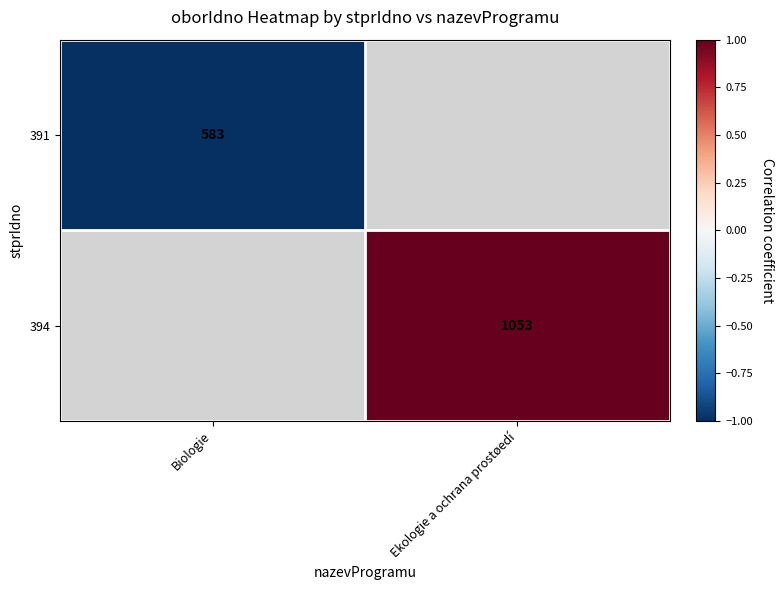

The value of 391 at Biologie is 583. True or false?

True